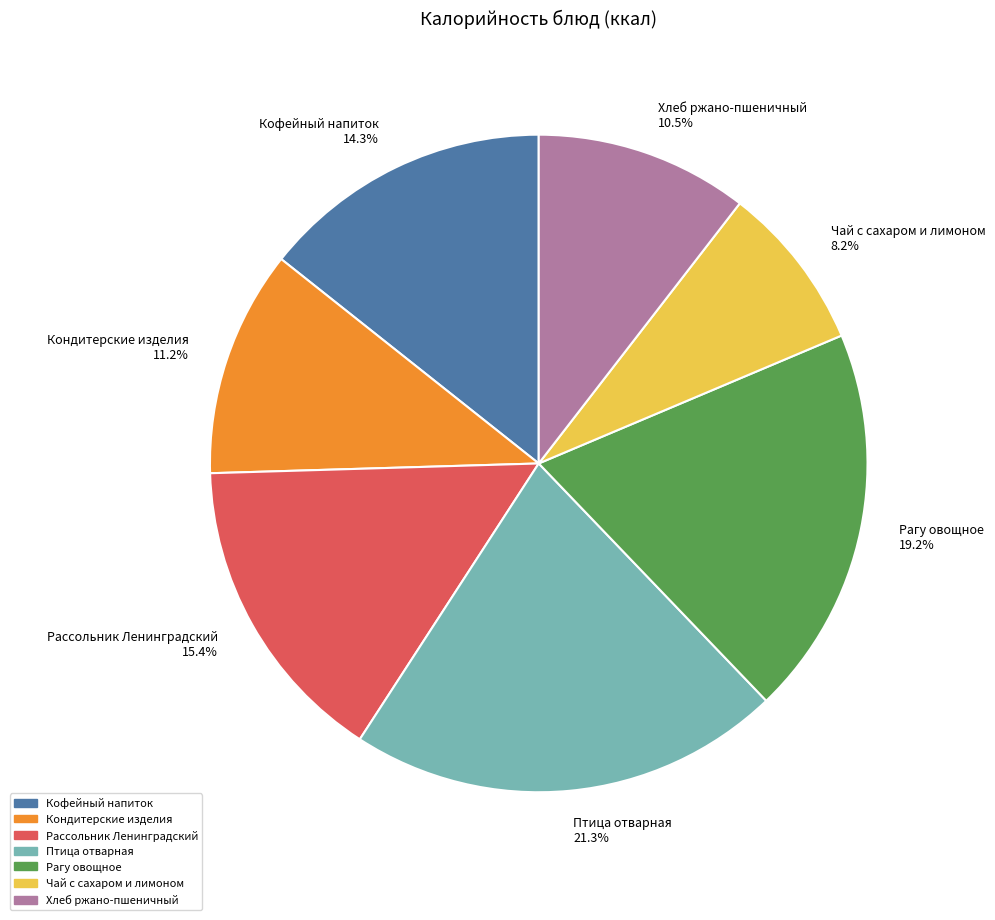

What is the ratio of the value at Птица отварная 21.3% to the value at Чай с сахаром и лимоном 8.2%?

2.6